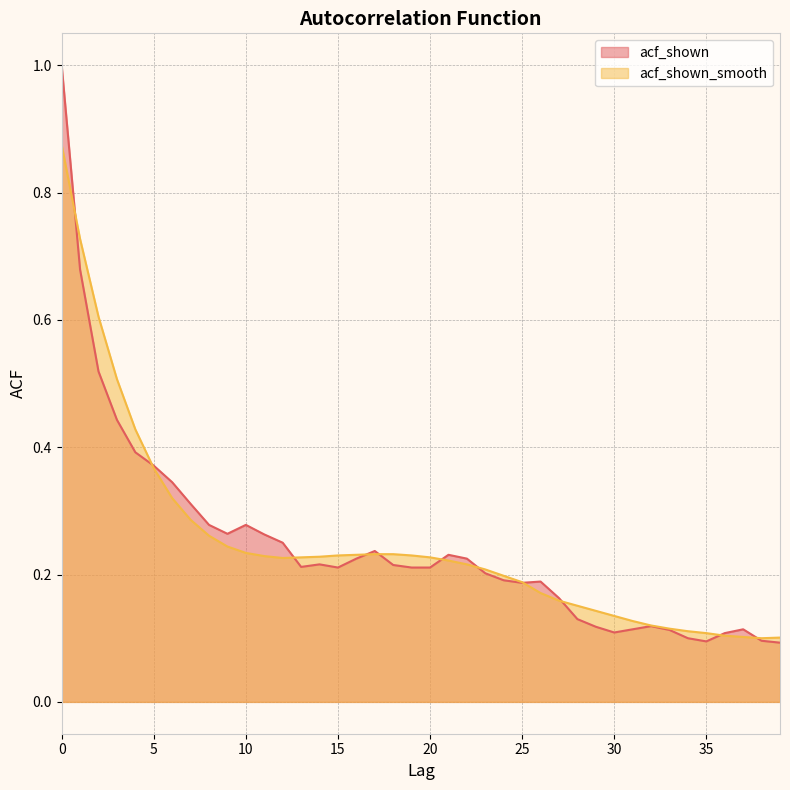

What are all the series names shown in the legend?

acf_shown, acf_shown_smooth